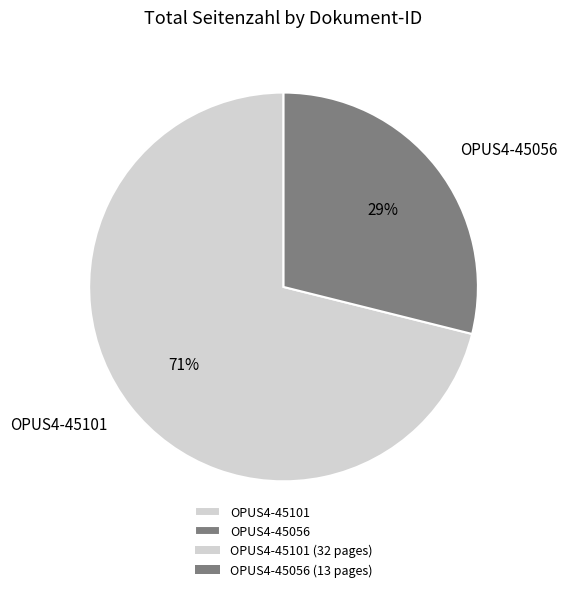

Between OPUS4-45101 and OPUS4-45056, which is larger?

OPUS4-45101